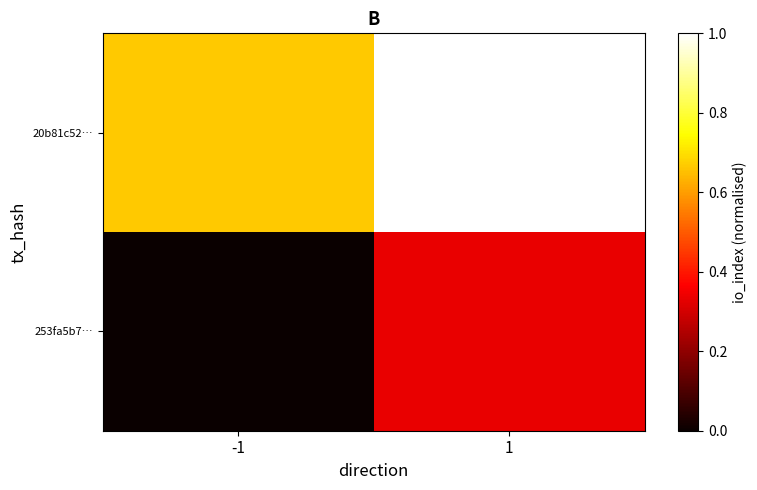

Reading left to right, list all the values displayed in this chart.

253fa5b7…: -1=0.0	1=0.3
20b81c52…: -1=0.7	1=1.0